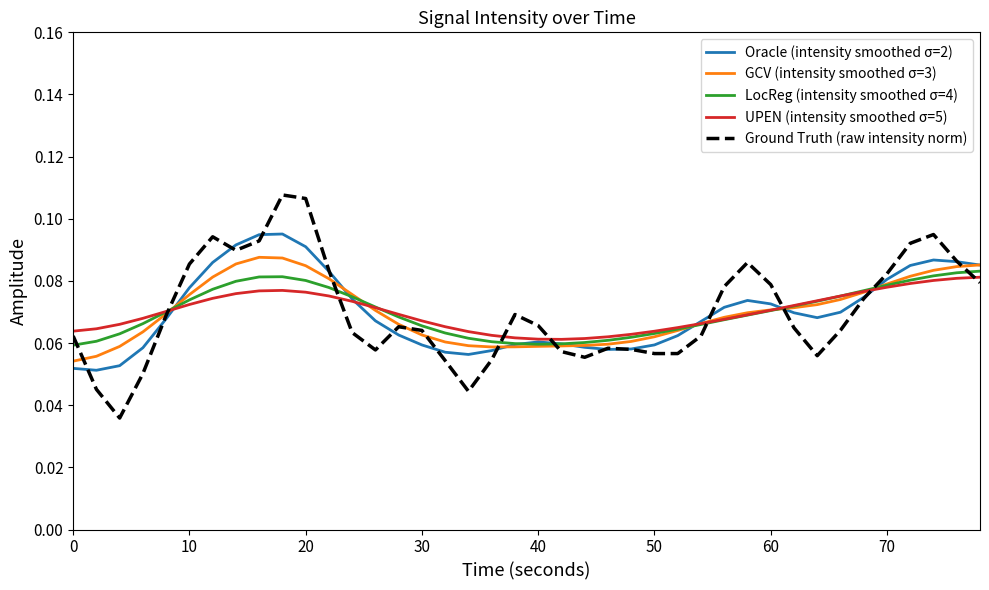

Which series has the largest range (max minus min)?

Ground Truth (raw intensity norm)